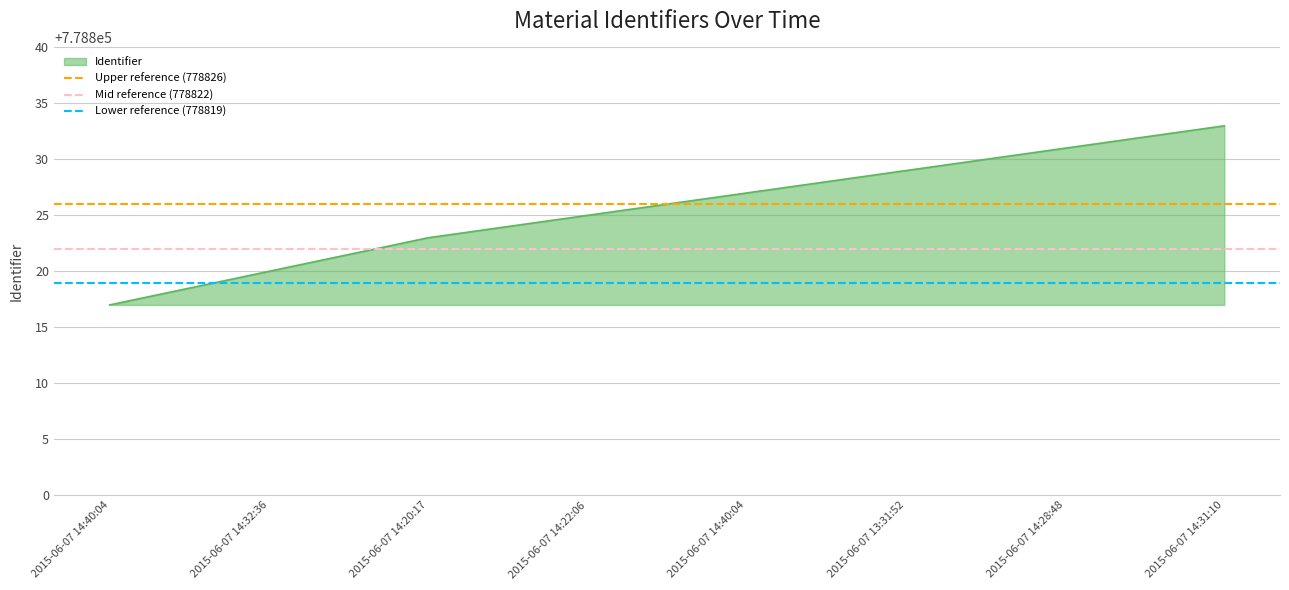

Is it true that Lower reference (778819) equals 778819 at 2015-06-07 14:40:04?

True